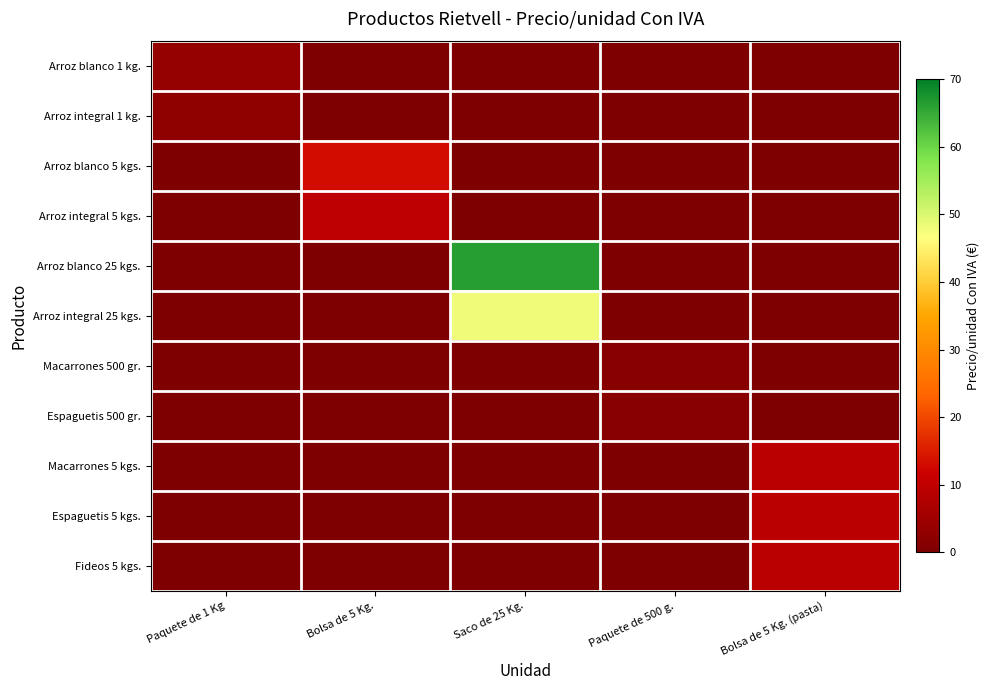

At which category is the sum across all series the highest?

Saco de 25 Kg.